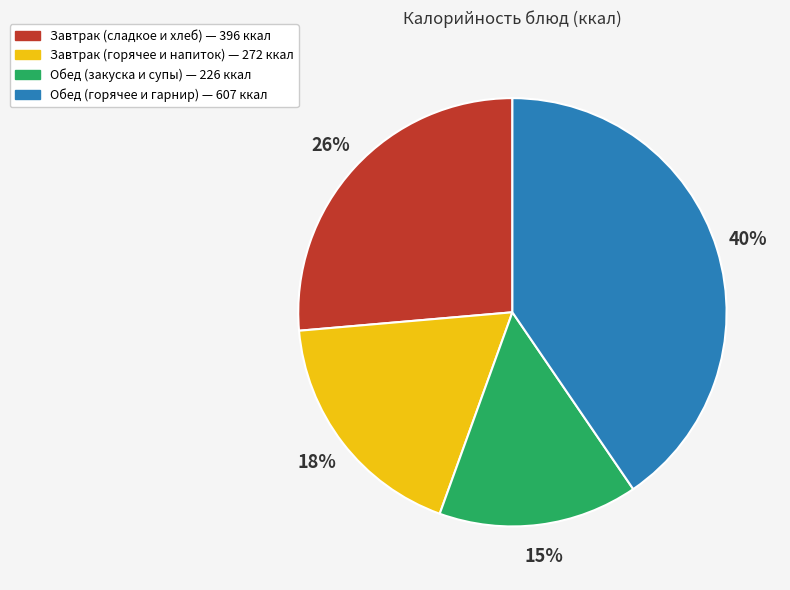

Is there a majority slice in this chart?

No